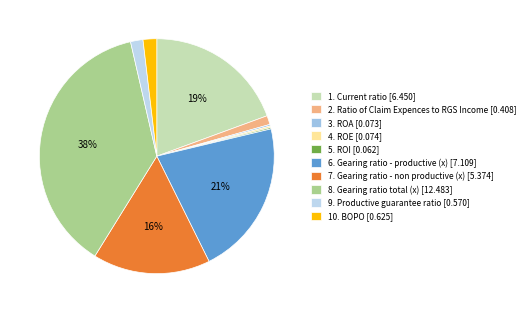

What percentage is the 8. Gearing ratio total (x) slice, to the nearest percent?

38%